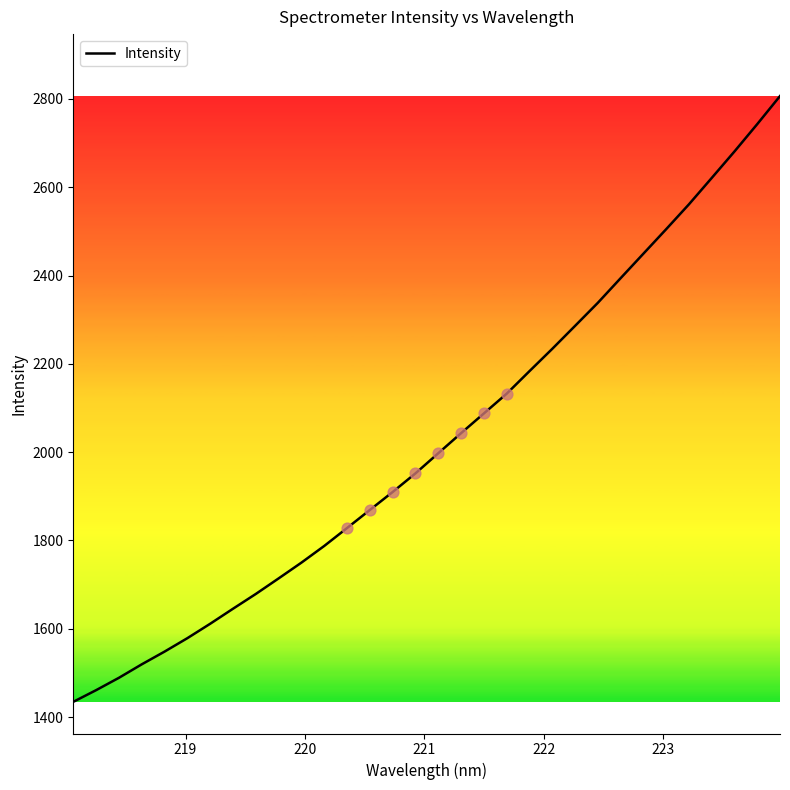

What is the greatest value displayed?

2806.7